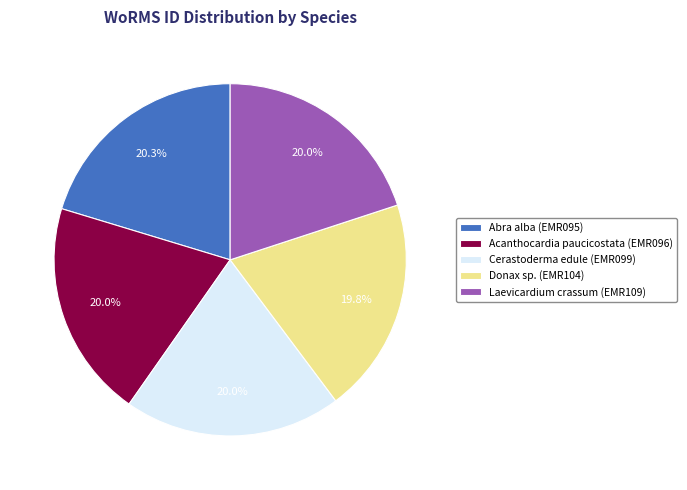

The Cerastoderma edule slice represents 6% of the pie. True or false?

False